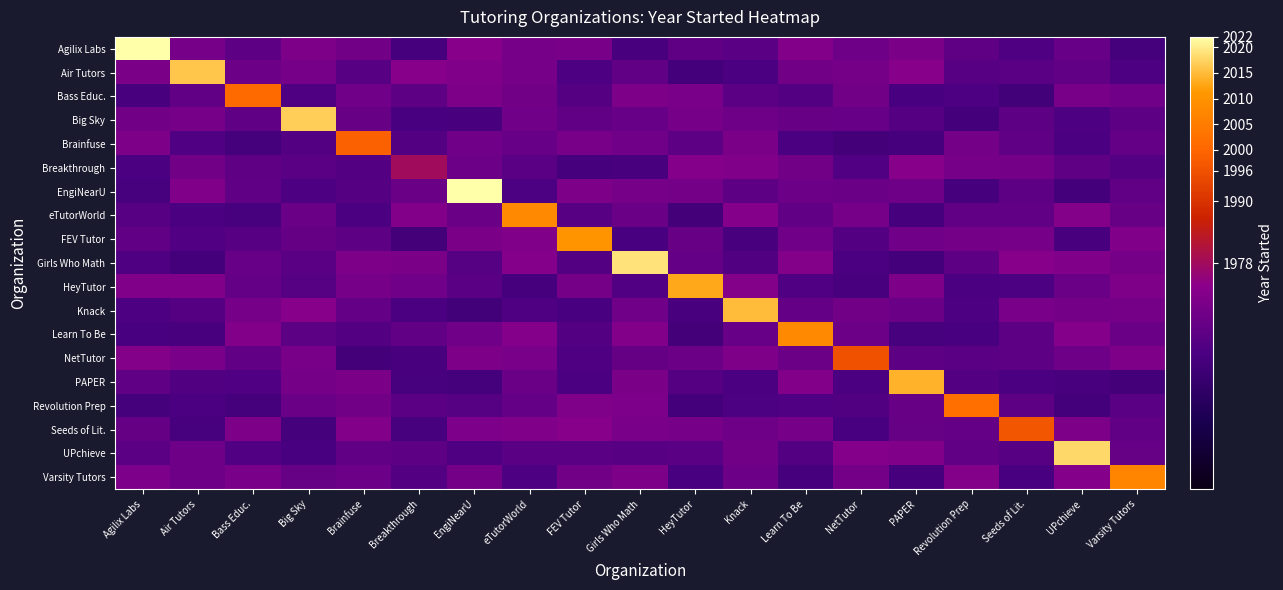

What is the difference between the highest and lowest values at Bass Educ.?

42.2